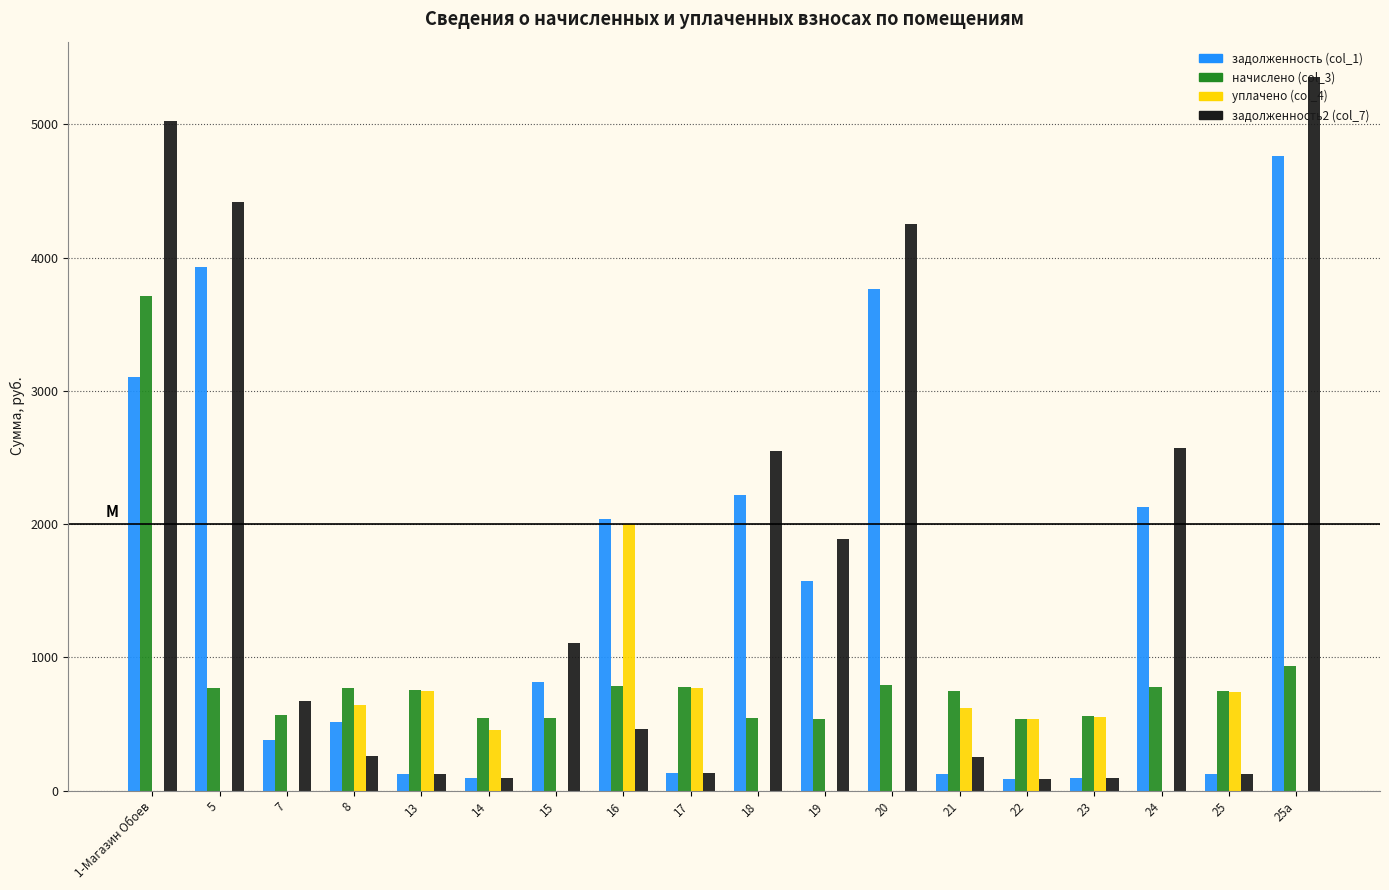

At which category is the sum across all series the highest?

1-Магазин Обоев